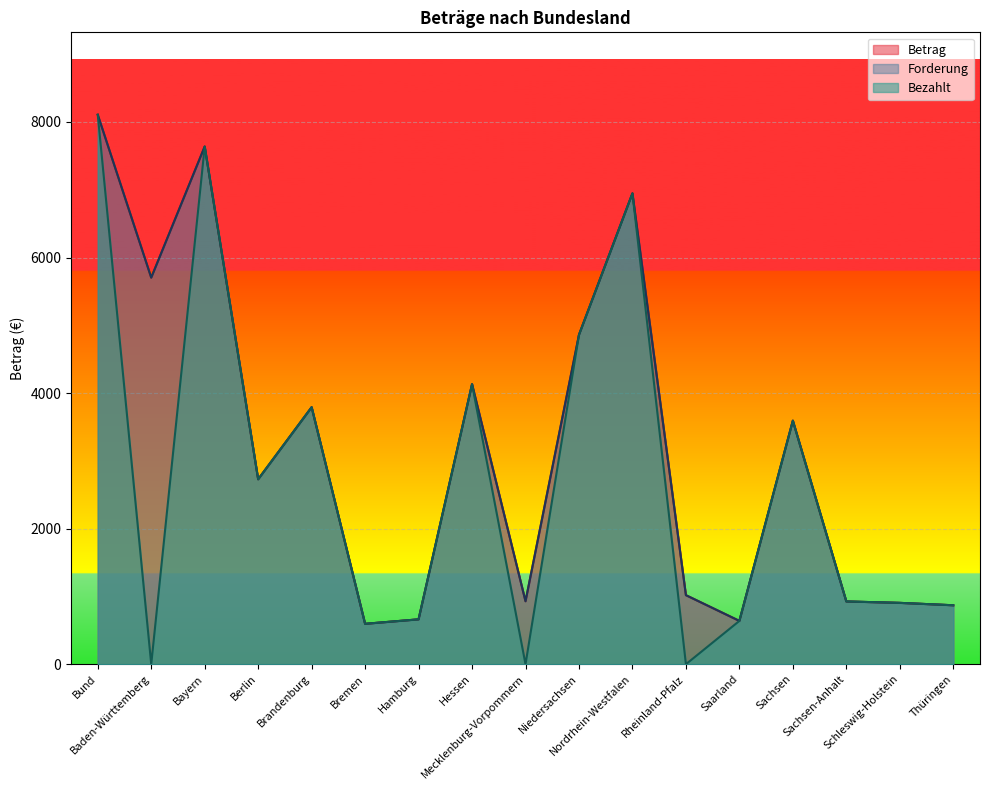

Is the value of Bezahlt at Bund greater than the value of Forderung at Bayern?

Yes